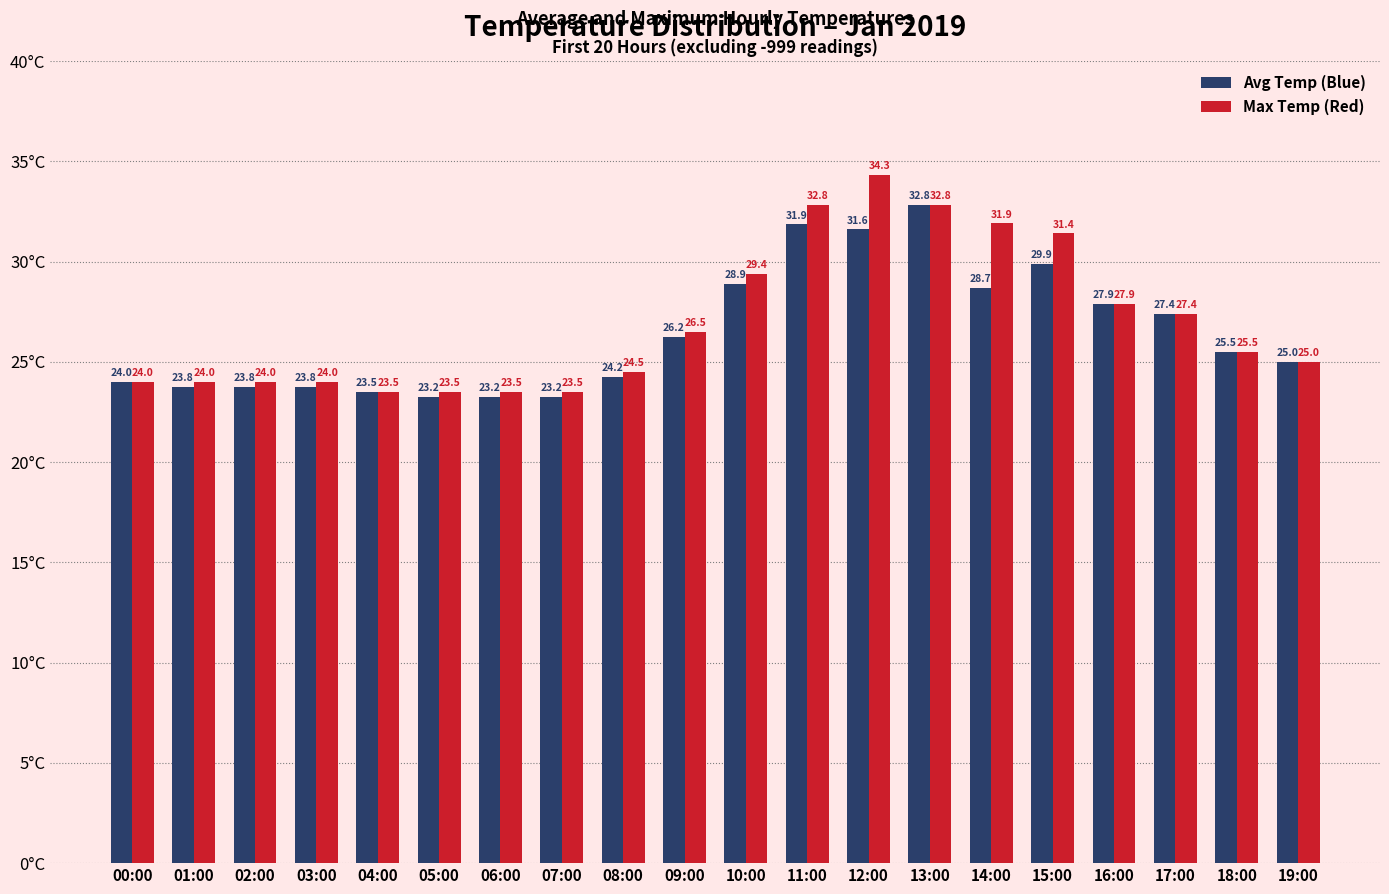

At which category is the sum across all series the highest?

12:00